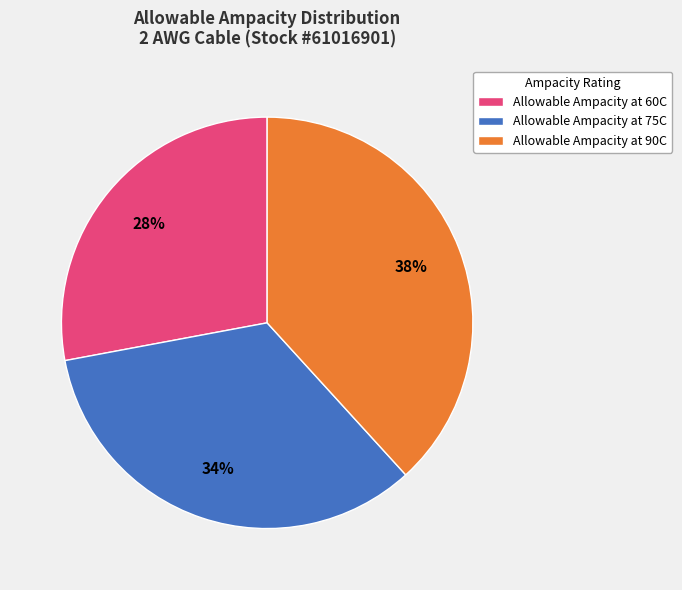

The Allowable Ampacity at 90C slice represents 38% of the pie. True or false?

True